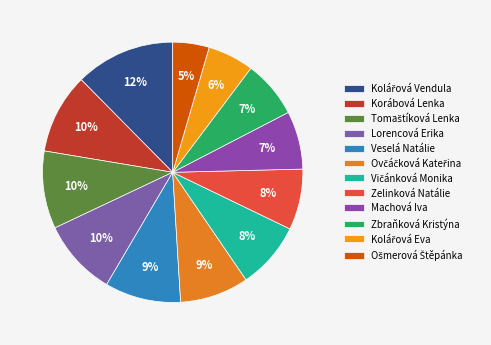

Is it true that Lorencová Erika is 10% of the pie?

True